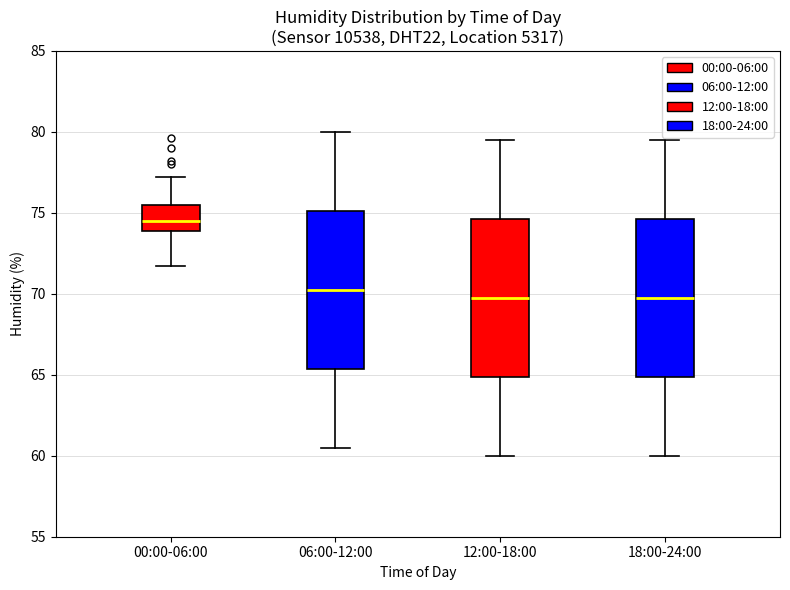

Where does the lower whisker of the box for 00:00-06:00 end on the y-axis? The values are not printed on the chart, so give them approximately, as read against the axis.

71.5